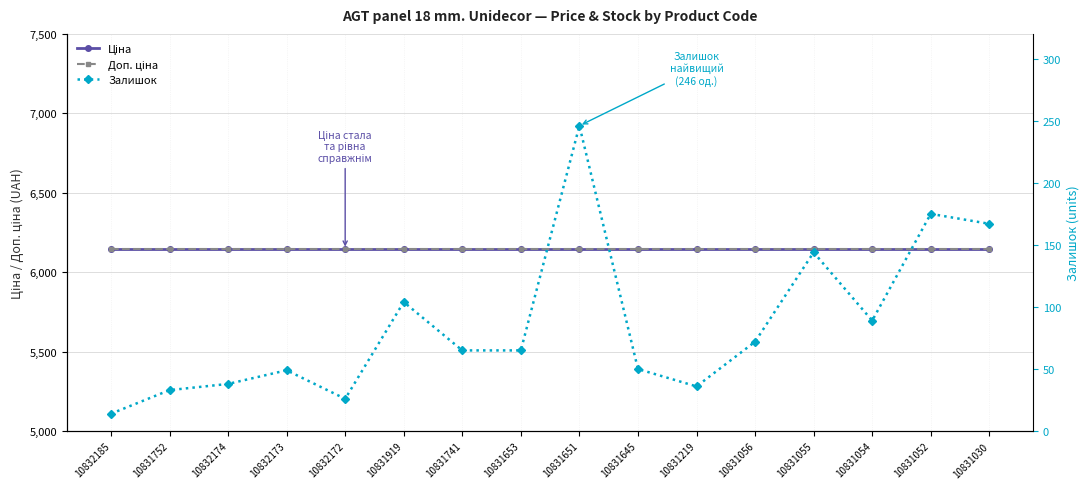

True or false: Залишок and Ціна intersect in this chart.

False